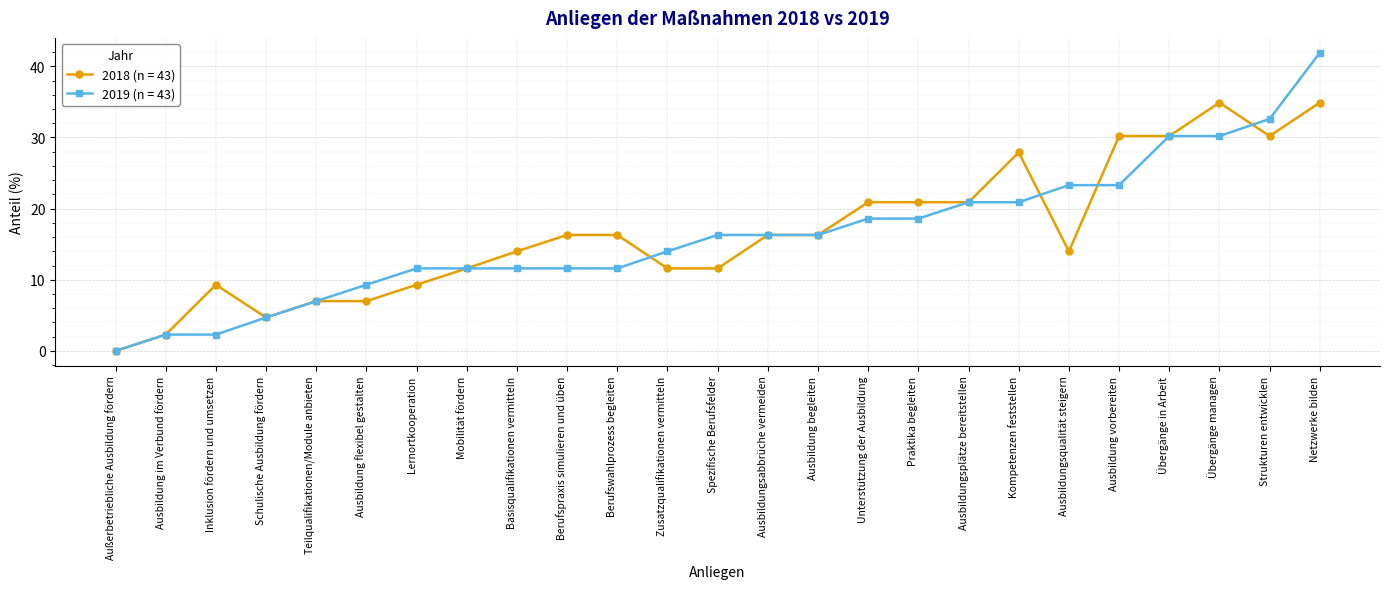

How many distinct data groups are displayed?

2